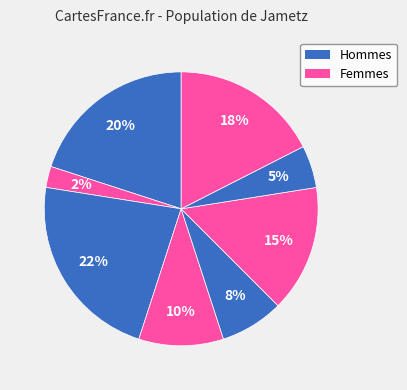

How many segments does this pie chart have?

8